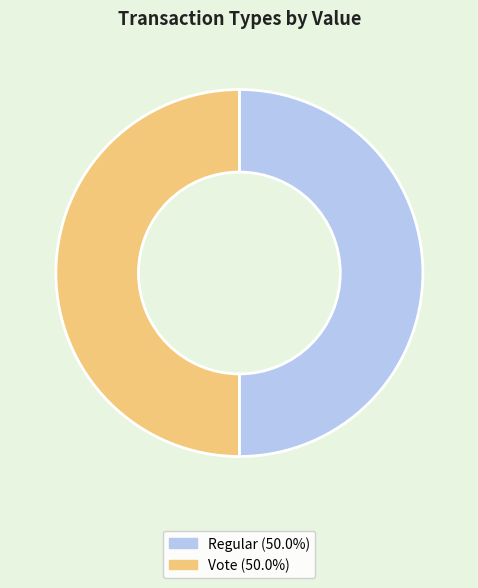

What is the ratio of the value at Vote (50.0%) to the value at Regular (50.0%)?

1.0